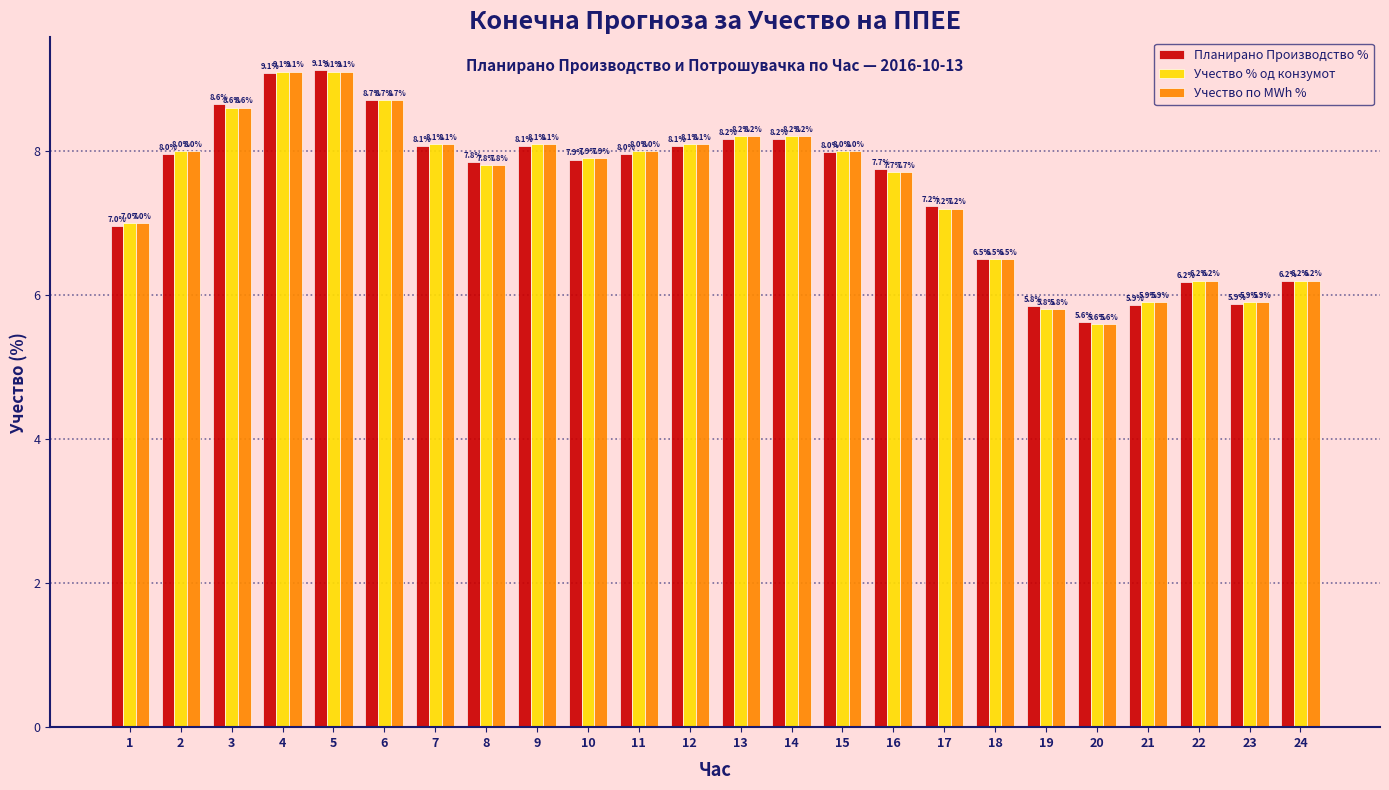

Reading left to right, what are all the values shown in this chart?

Планирано Производство %: 1=7.0	2=8.0	3=8.6	4=9.1	5=9.1	6=8.7	7=8.1	8=7.8	9=8.1	10=7.9	11=8.0	12=8.1	13=8.2	14=8.2	15=8.0	16=7.7	17=7.2	18=6.5	19=5.8	20=5.6	21=5.9	22=6.2	23=5.9	24=6.2
Учество % од конзумот: 1=7.0	2=8.0	3=8.6	4=9.1	5=9.1	6=8.7	7=8.1	8=7.8	9=8.1	10=7.9	11=8.0	12=8.1	13=8.2	14=8.2	15=8.0	16=7.7	17=7.2	18=6.5	19=5.8	20=5.6	21=5.9	22=6.2	23=5.9	24=6.2
Учество по MWh %: 1=7.0	2=8.0	3=8.6	4=9.1	5=9.1	6=8.7	7=8.1	8=7.8	9=8.1	10=7.9	11=8.0	12=8.1	13=8.2	14=8.2	15=8.0	16=7.7	17=7.2	18=6.5	19=5.8	20=5.6	21=5.9	22=6.2	23=5.9	24=6.2